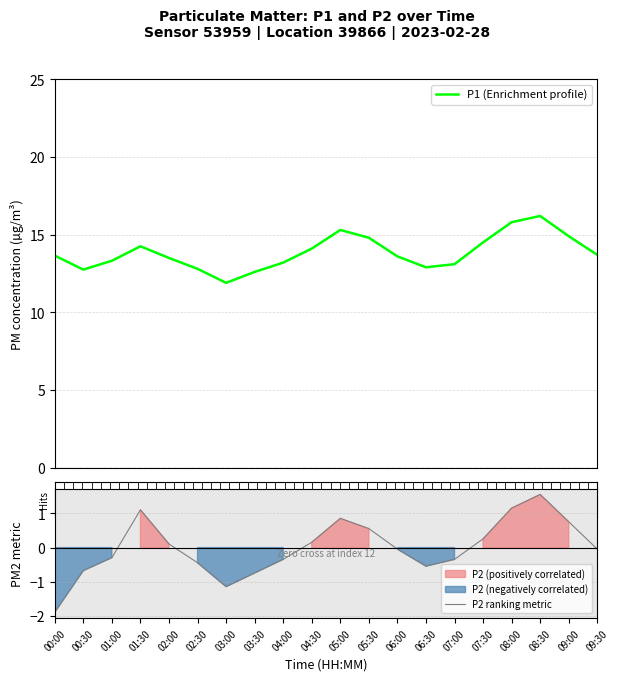

Which series has the largest total across all categories?

P1 (Enrichment profile)